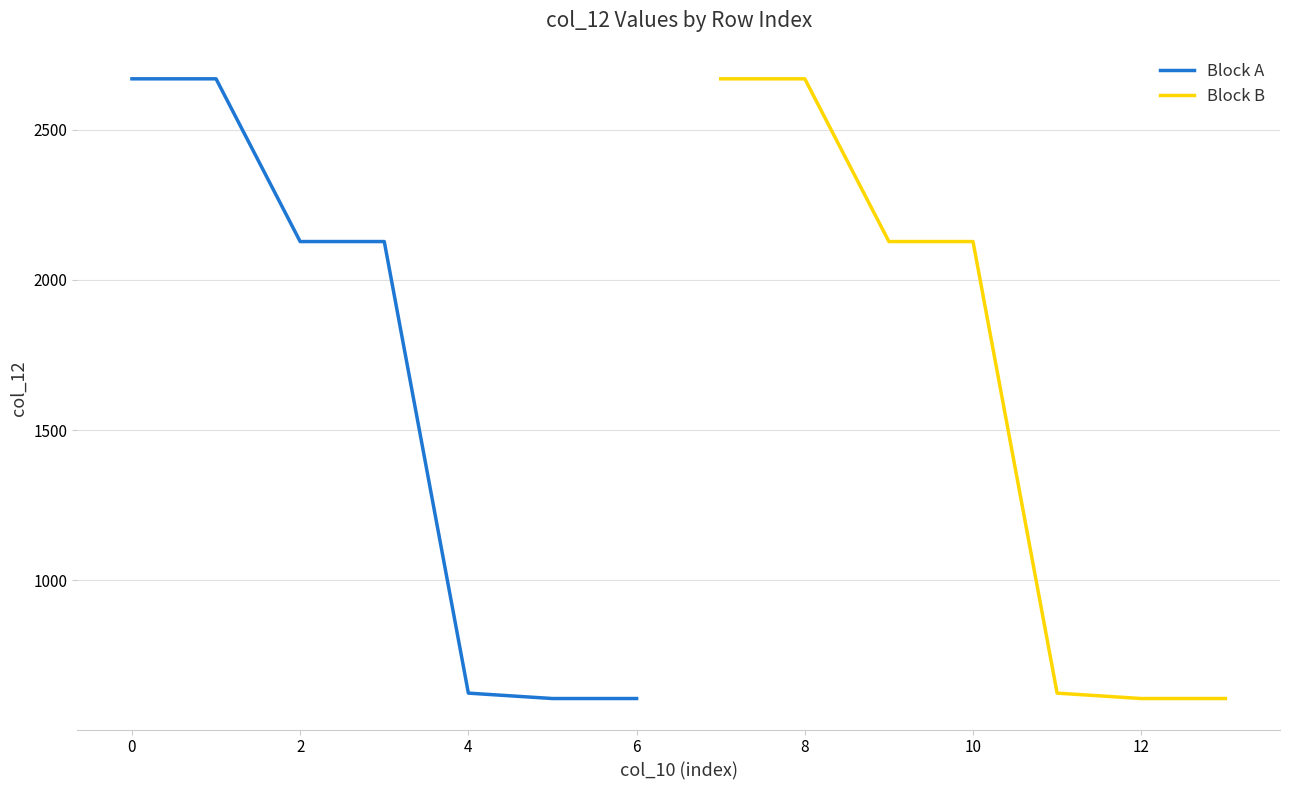

True or false: Block A and Block B cross at least once.

False